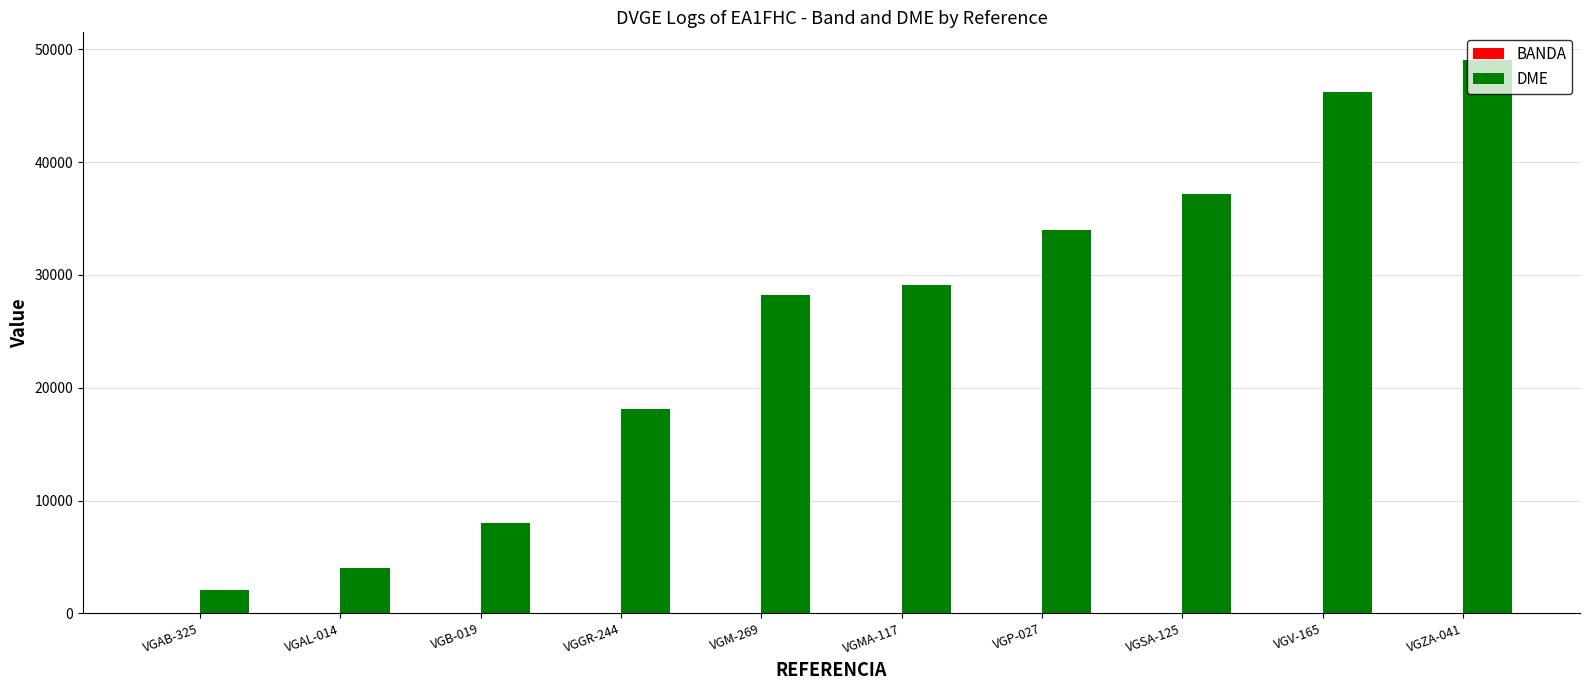

At which category is the sum across all series the highest?

VGZA-041